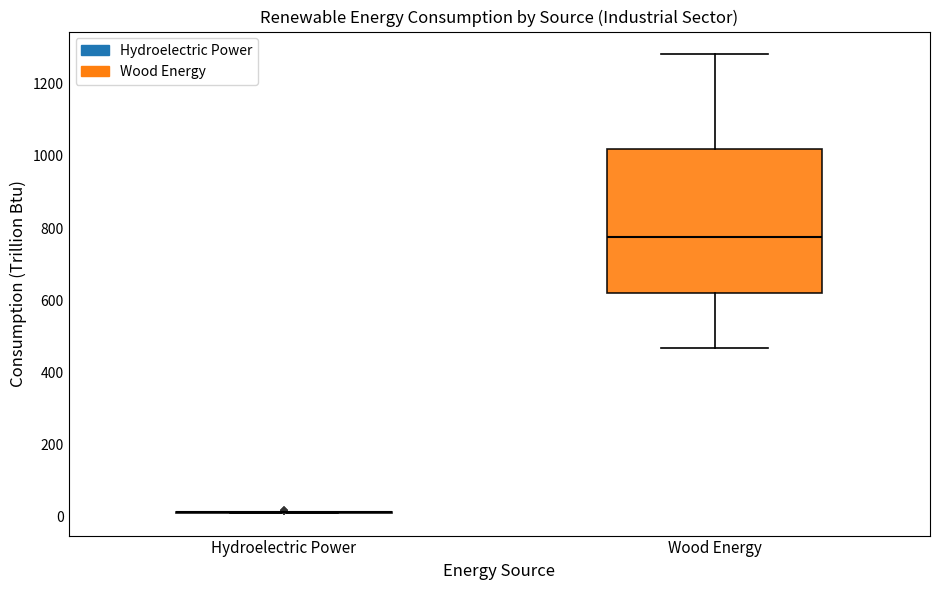

Reading left to right, read every box against the y-axis: the position of its median line, the range the box covers, and the ends of its whiskers. The values are not printed on the chart, so give them approximately, as read against the axis.

Hydroelectric Power: box collapsed to a line at 20, whiskers 20 to 20
Wood Energy: median 780, box 620 to 1020, whiskers 460 to 1280